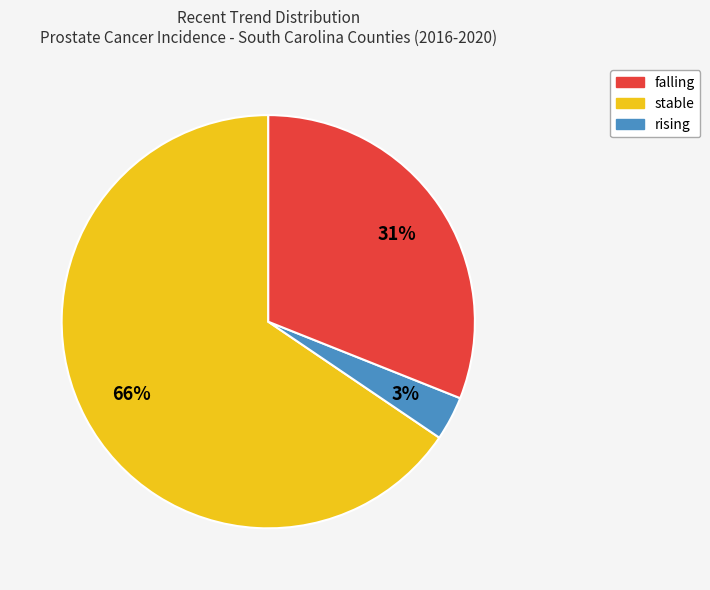

To the nearest percent, what is the average slice percentage?

33%